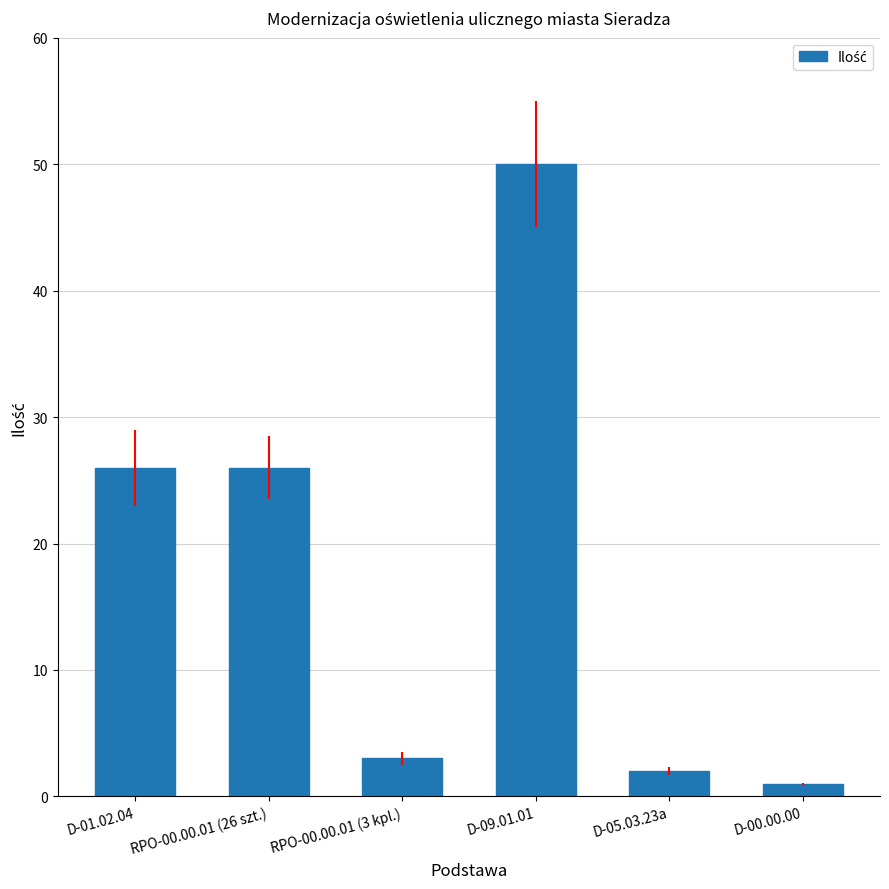

How many series are shown in this chart?

1